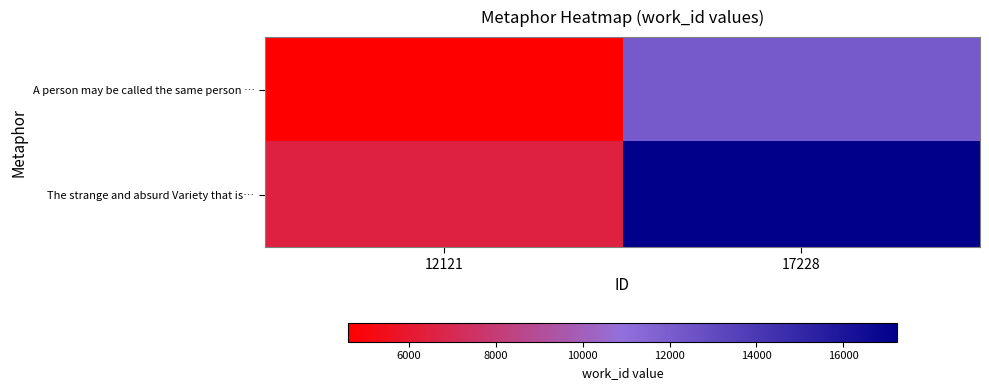

Which series has the largest total across all categories?

The strange and absurd Variety that is…